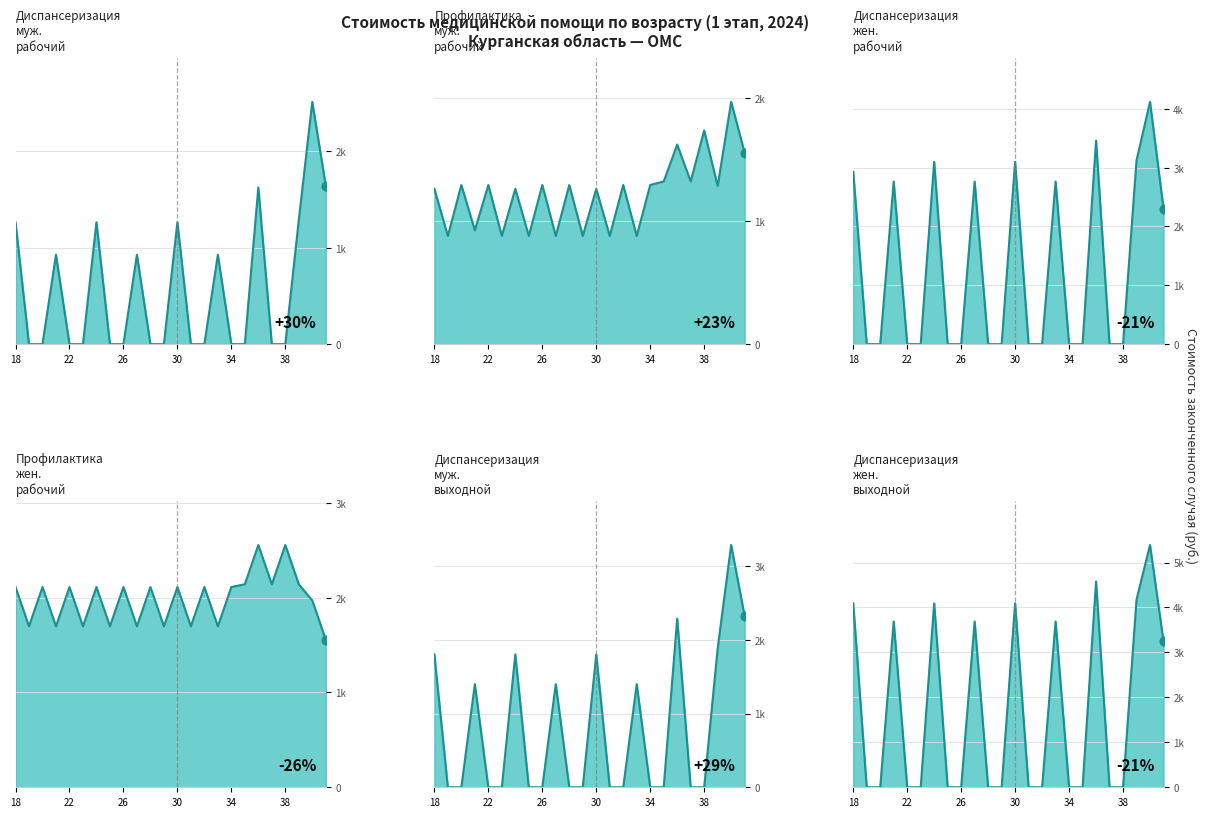

Is the value of Диспансеризация жен. выходной at 27 greater than the value of Диспансеризация муж. рабочий at 41?

Yes